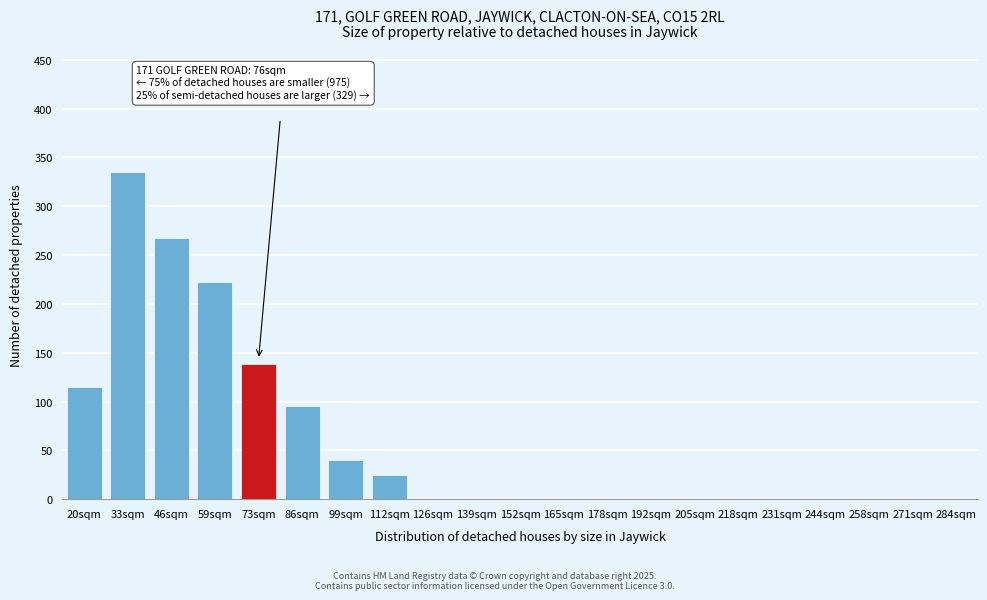

Reading right to left, list all the values displayed in this chart.

284sqm=0	271sqm=0	258sqm=0	244sqm=0	231sqm=0	218sqm=0	205sqm=0	192sqm=0	178sqm=0	165sqm=0	152sqm=0	139sqm=0	126sqm=0	112sqm=25	99sqm=40	86sqm=95	73sqm=138	59sqm=222	46sqm=268	33sqm=335	20sqm=115